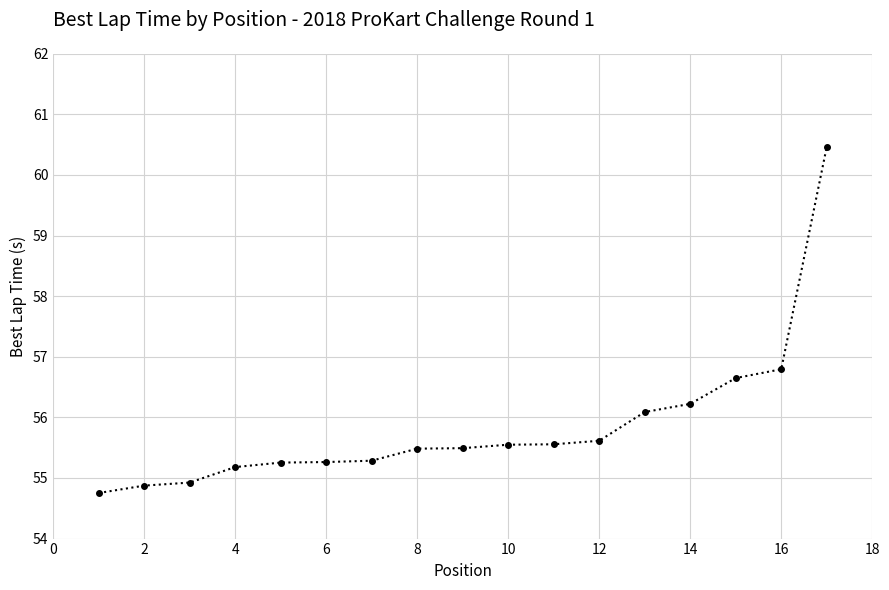

What is the maximum value shown in the chart?

60.5